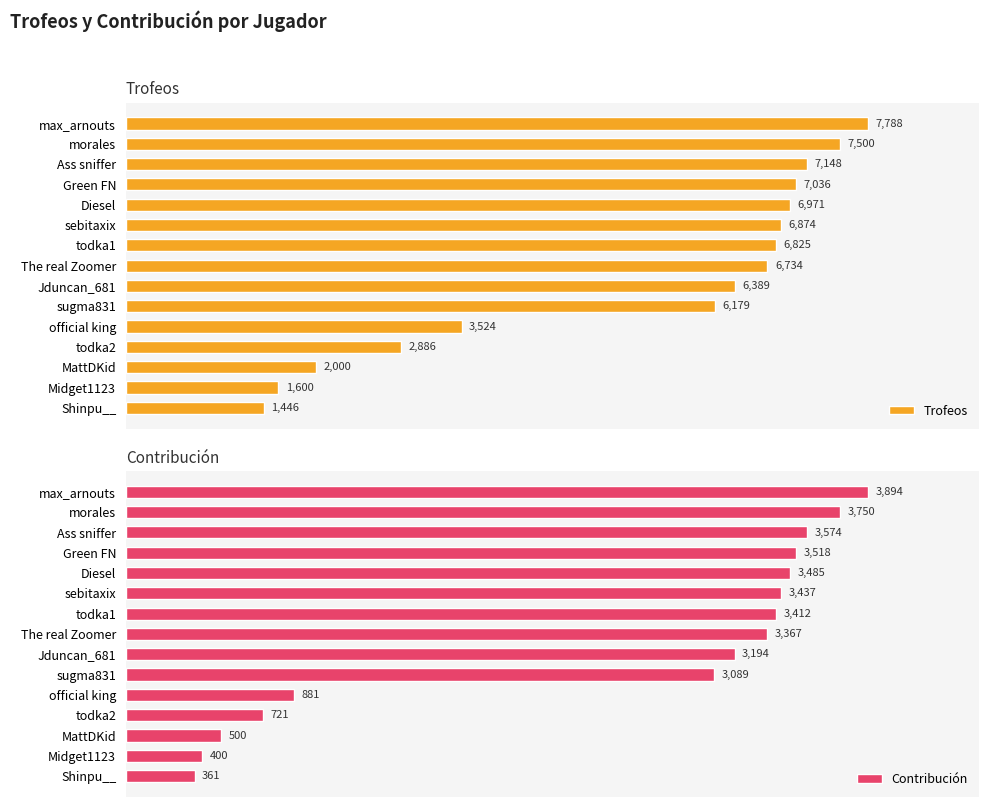

What is the sum of all Trofeos values?

80900